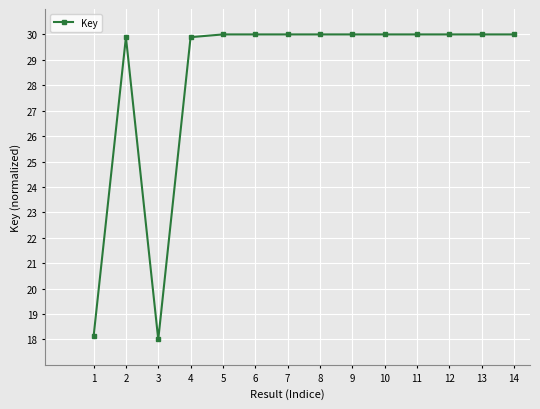

Is this an area chart (filled region under the line)?

No